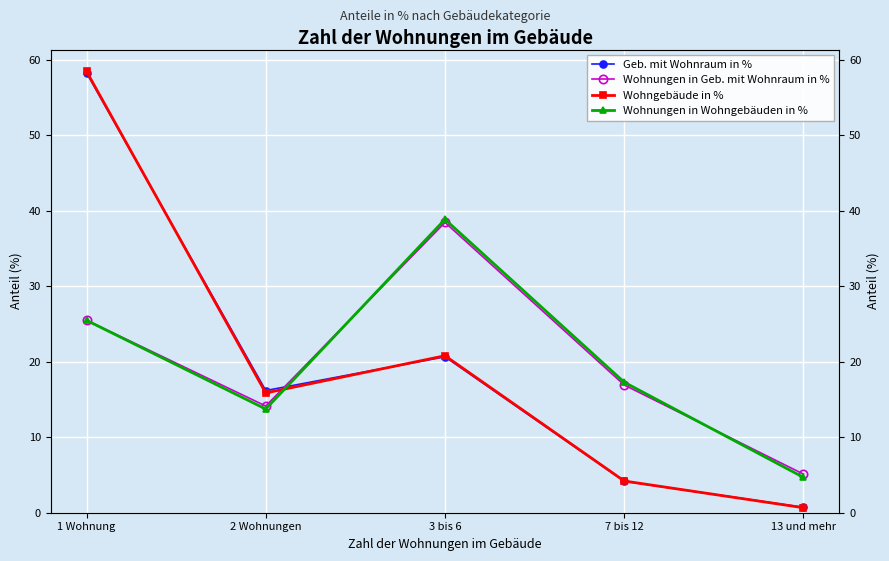

The Wohnungen in Wohngebäuden in % series shows 6.6 at 13 und mehr. True or false?

False